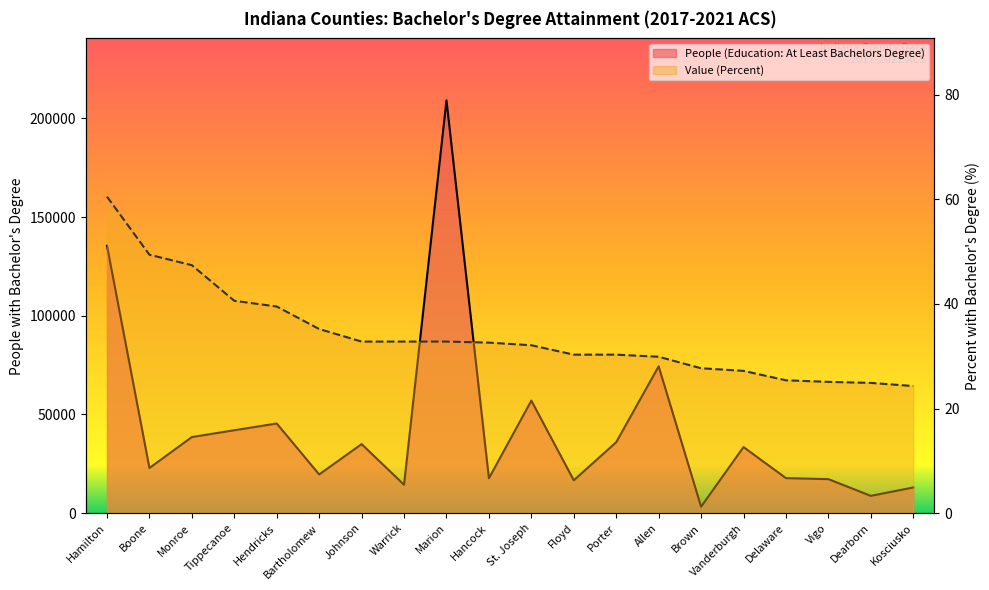

What are all the series names shown in the legend?

People (Education: At Least Bachelors Degree), Value (Percent)